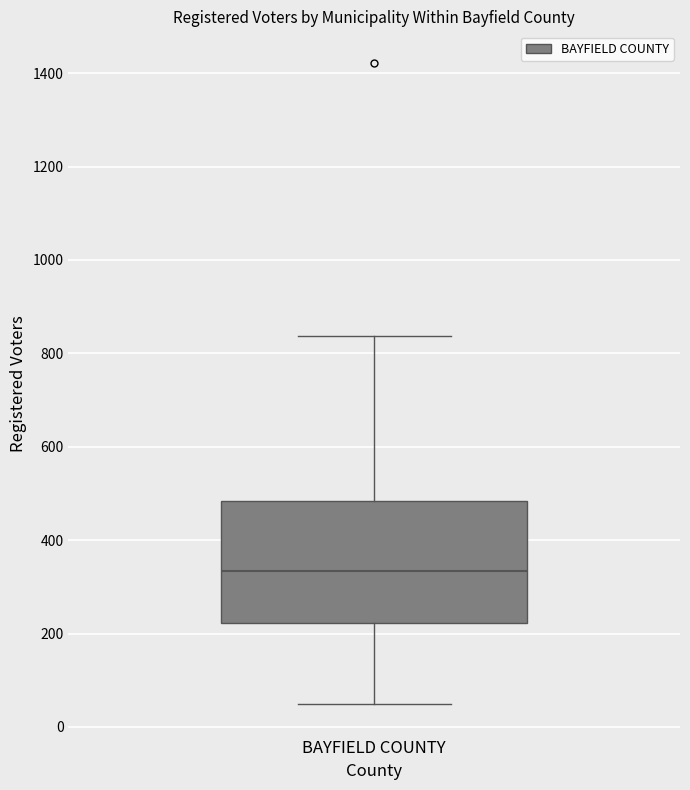

Read this box plot against the y-axis: the position of the median line, the range covered by the box, and the ends of both whiskers. The values are not printed on the chart, so give them approximately, as read against the axis.

median 340, box 220 to 480, whiskers 60 to 840